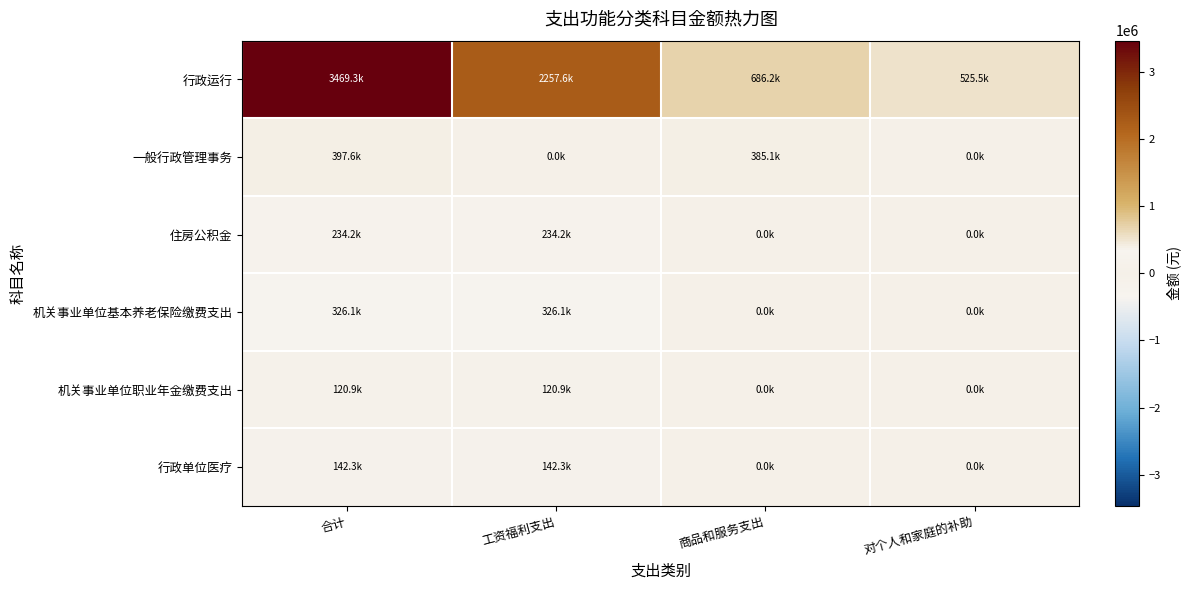

What is the total value across all series at 合计?

4690366.7